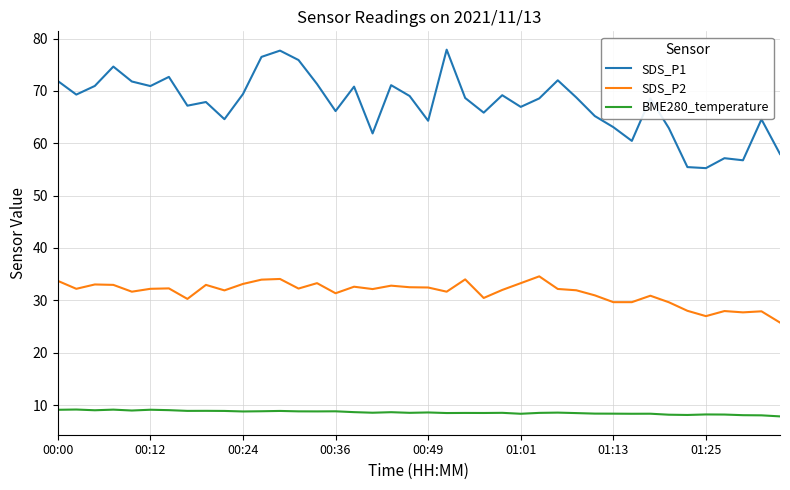

List the series in order of their peak value, lowest first.

BME280_temperature, SDS_P2, SDS_P1